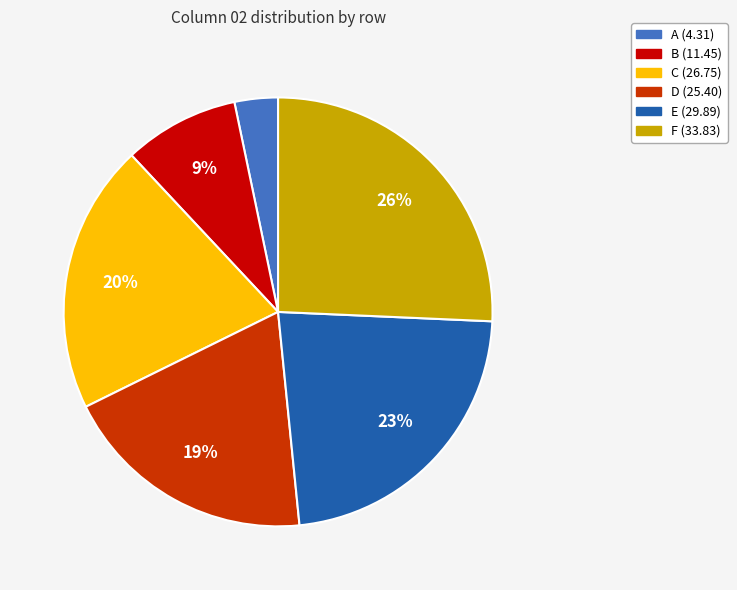

To the nearest percent, what portion does B represent?

9%